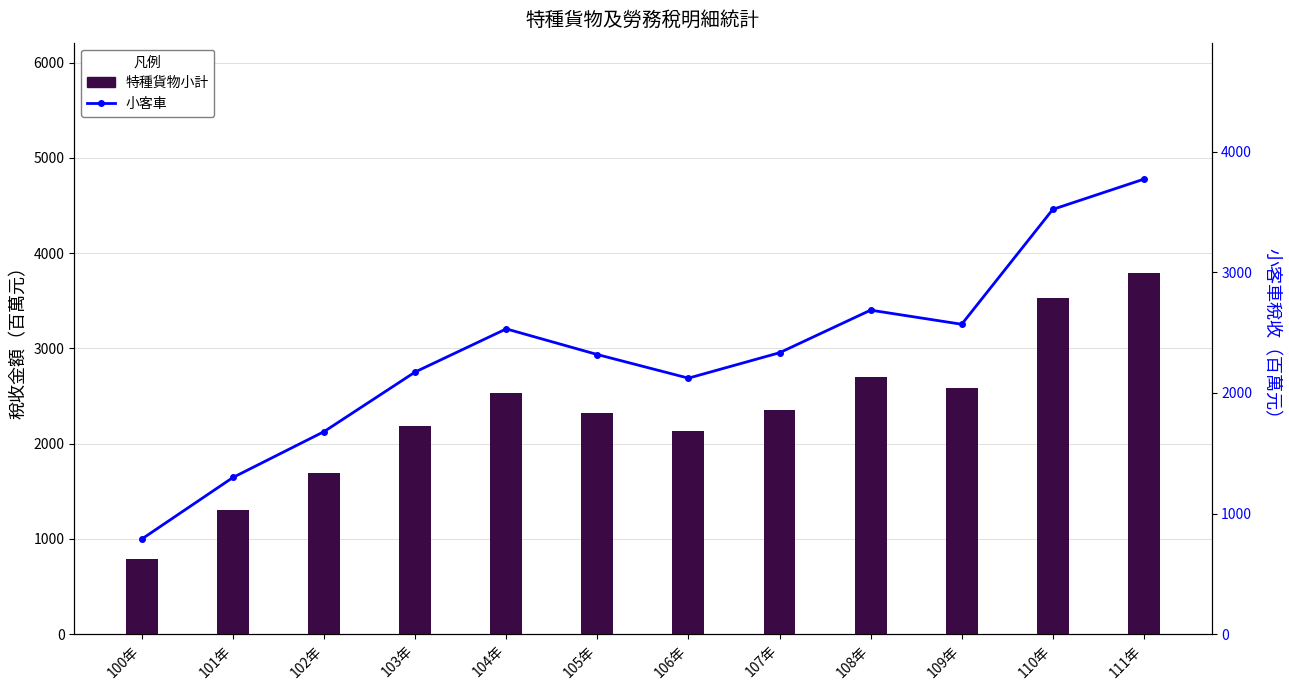

The 小客車 series shows 2685.9 at 108年. True or false?

True